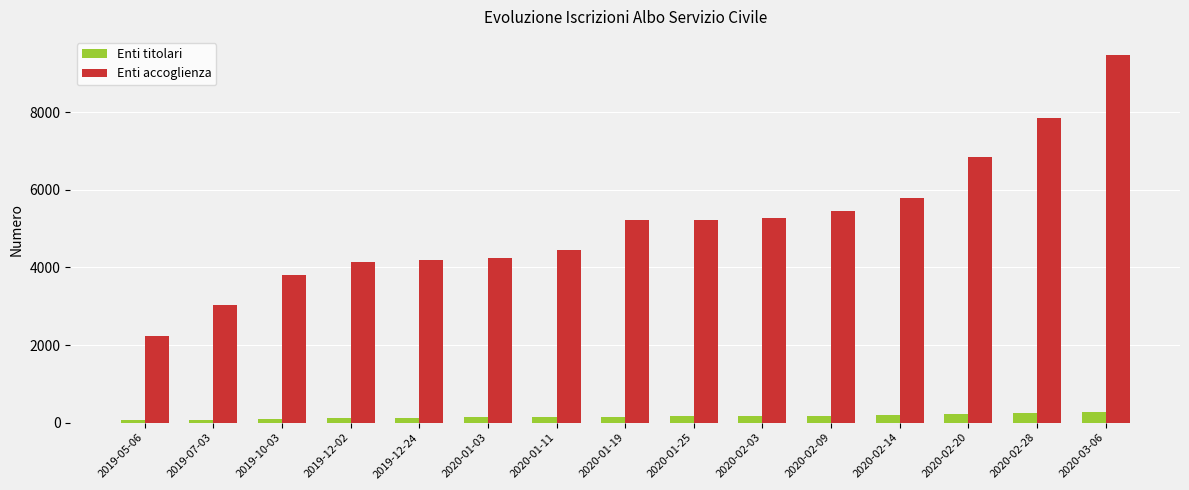

Which category has the lowest value in the Enti accoglienza series?

2019-05-06